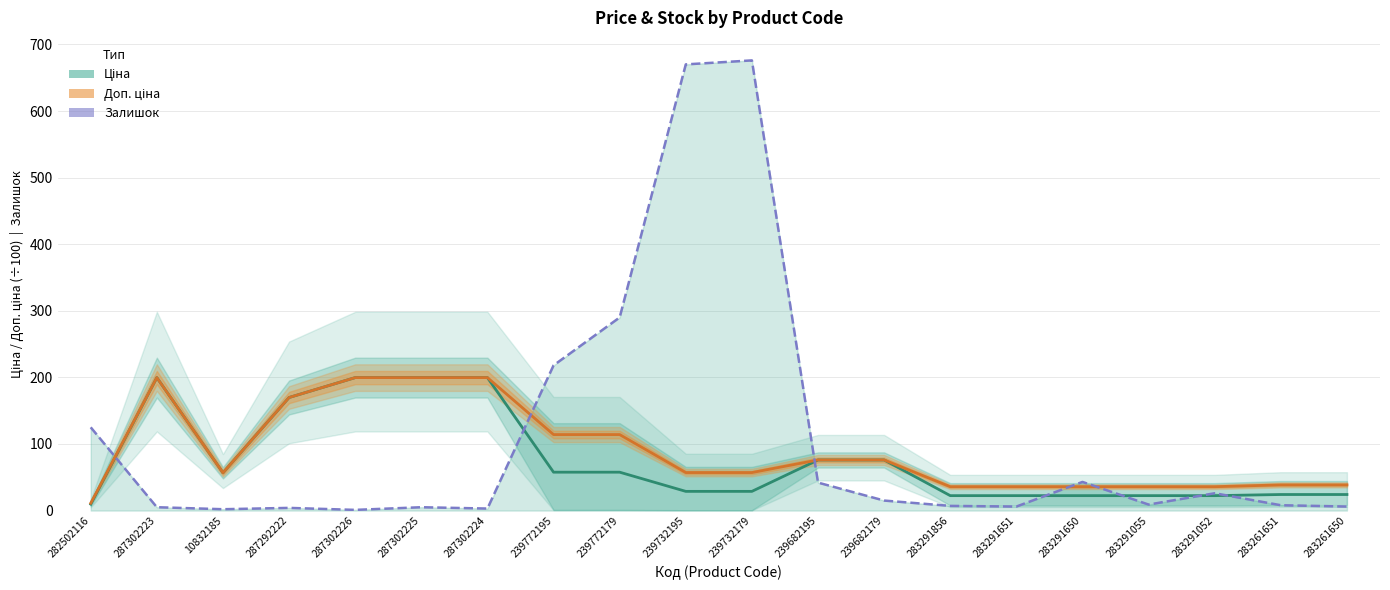

How many series are shown in this chart?

3